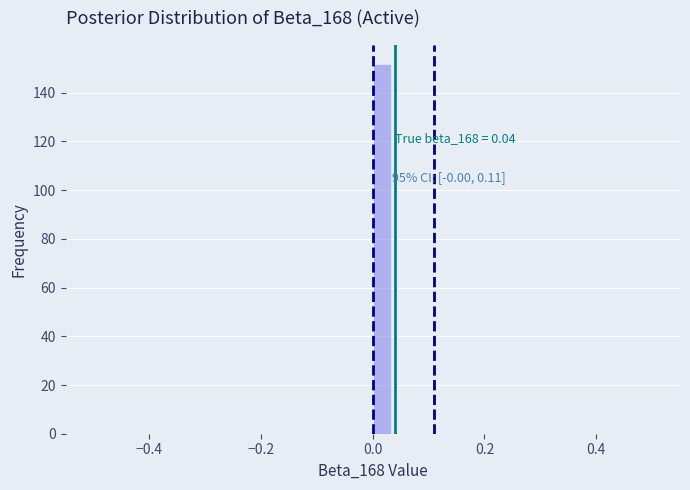

Read against the x-axis, roughly where is the centre of the tallest bar?

0.02